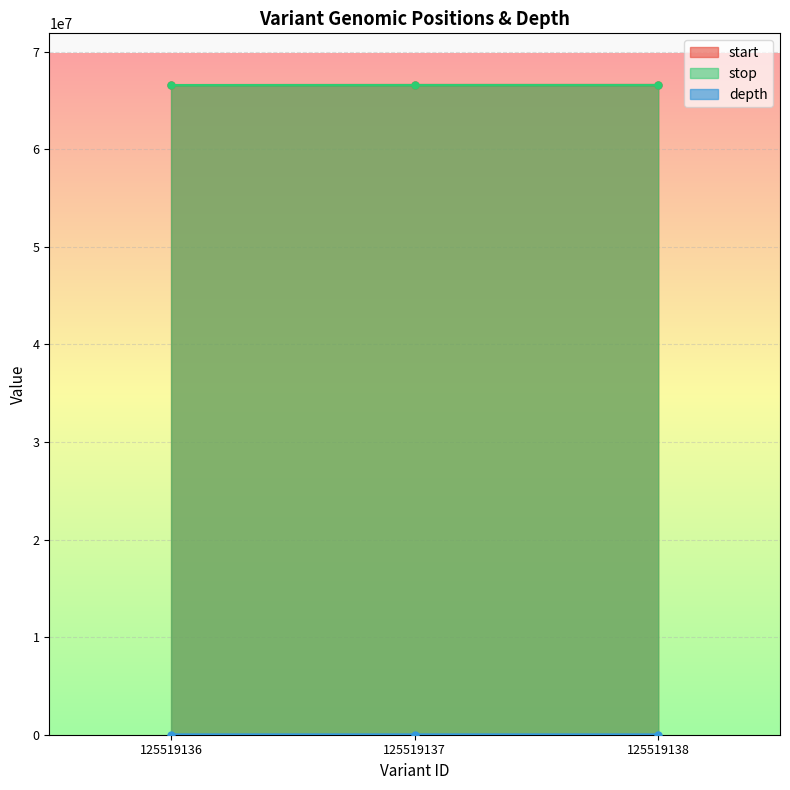

Count the start values in the range 66543745 to 66551532.

3